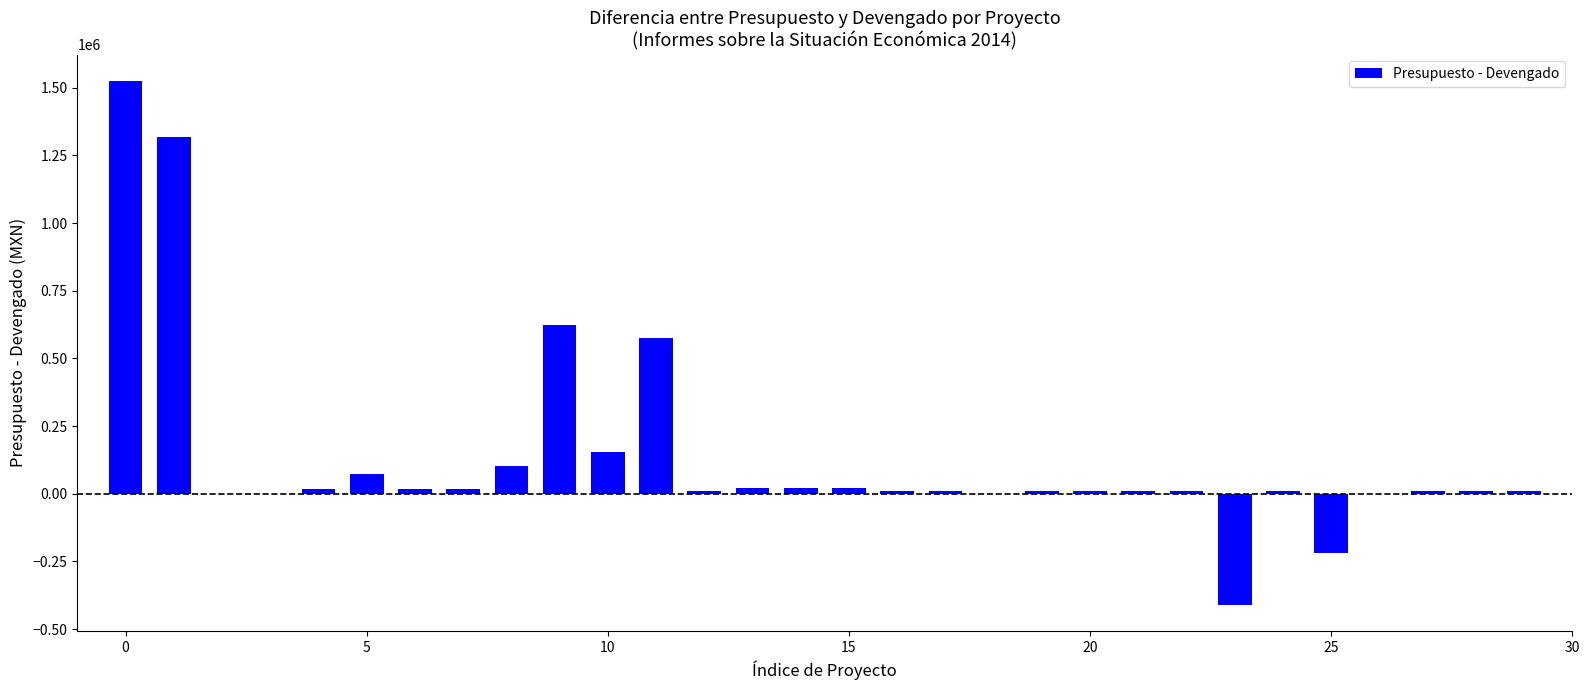

What is the maximum value shown in the chart?

1525862.0